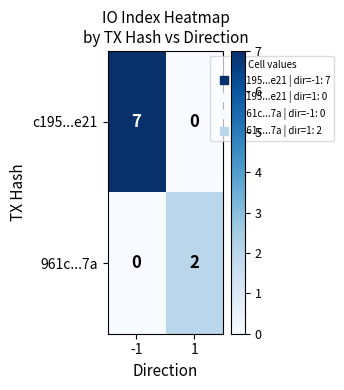

What is the difference between the maximum and minimum values in the c195...e21 series?

7